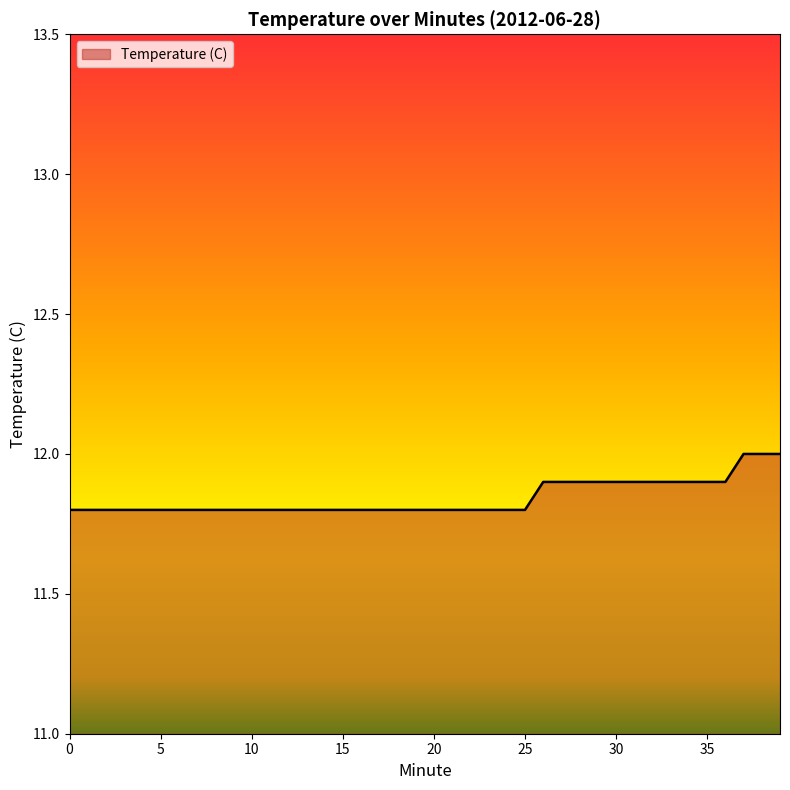

What is the minimum value shown in the chart?

11.8